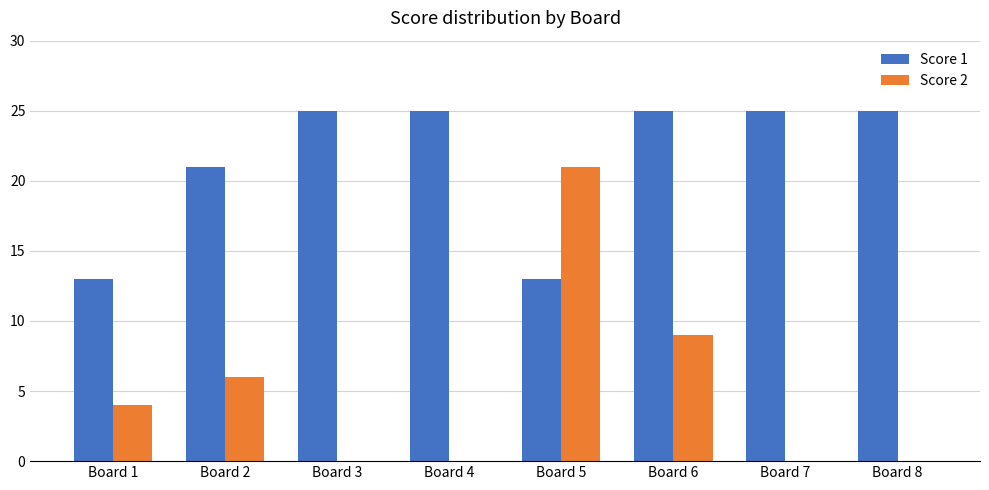

What is the sum of the Score 2 values at Board 3 and Board 2?

6